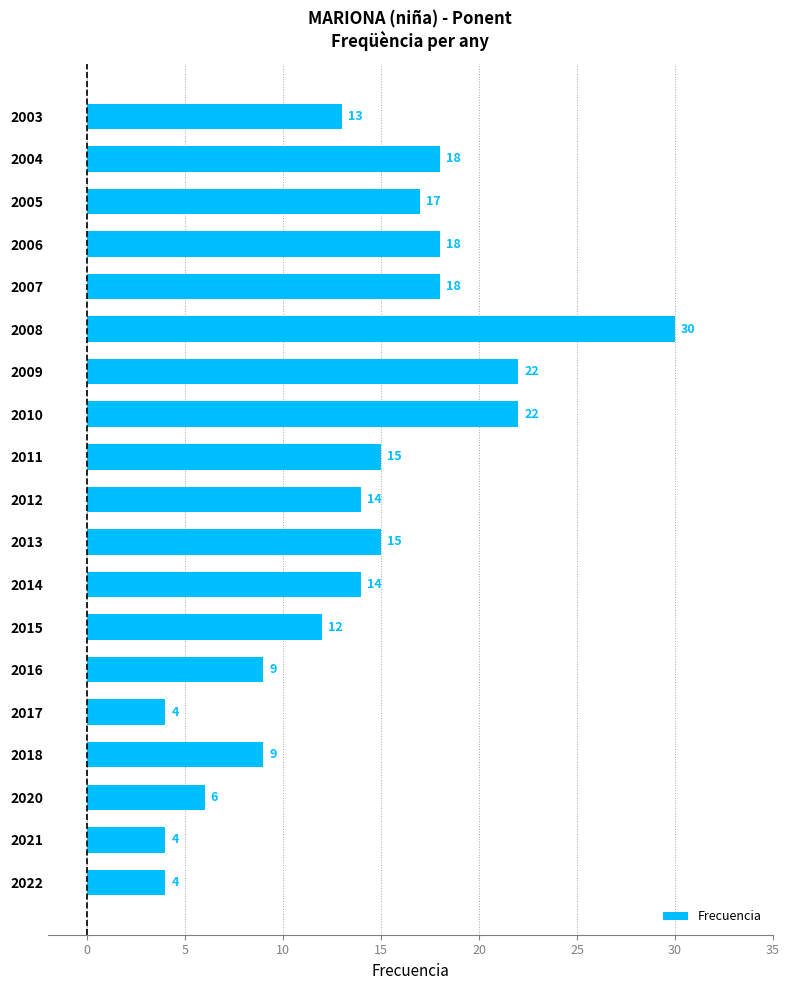

Which category has the highest value across all series?

2008